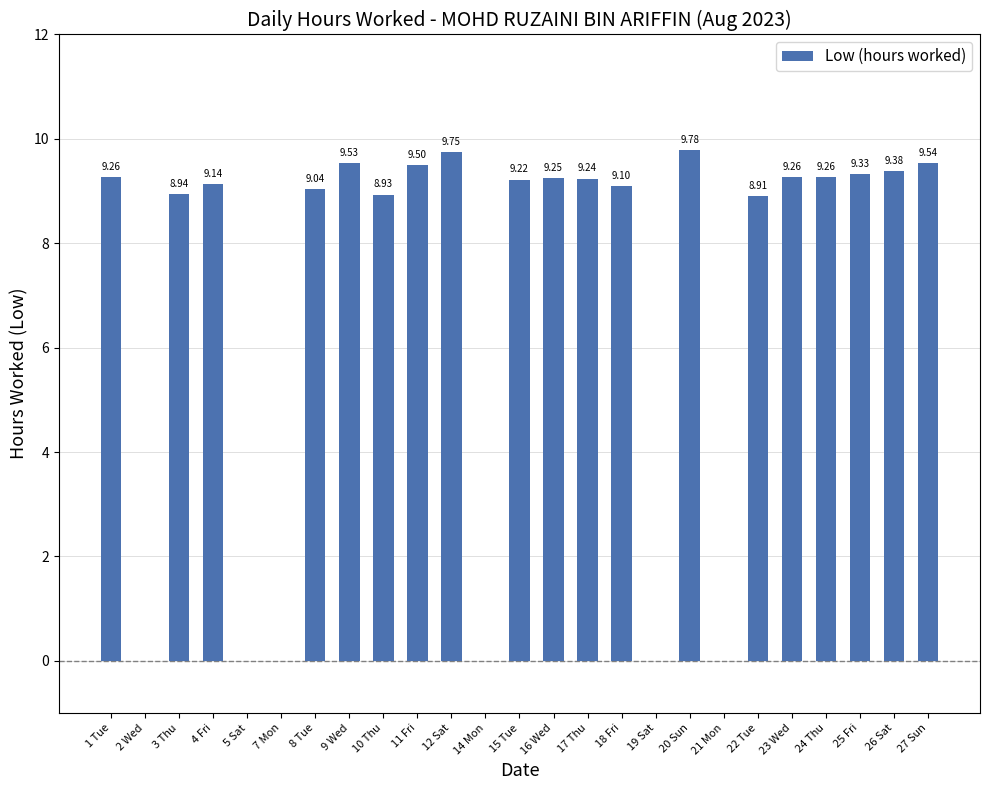

What is the sum of the values at 8 Tue and 4 Fri?

18.2